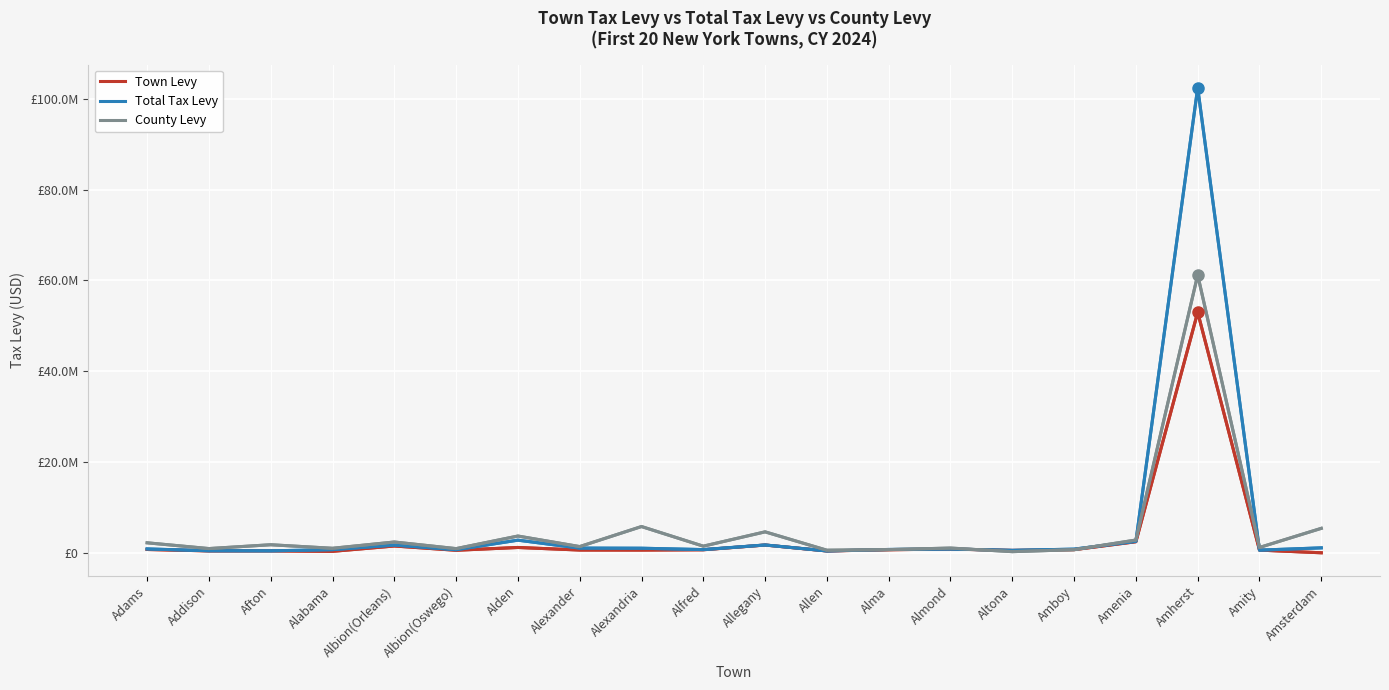

In County Levy, how many points are higher than both neighbors (excluding endpoints)?

7